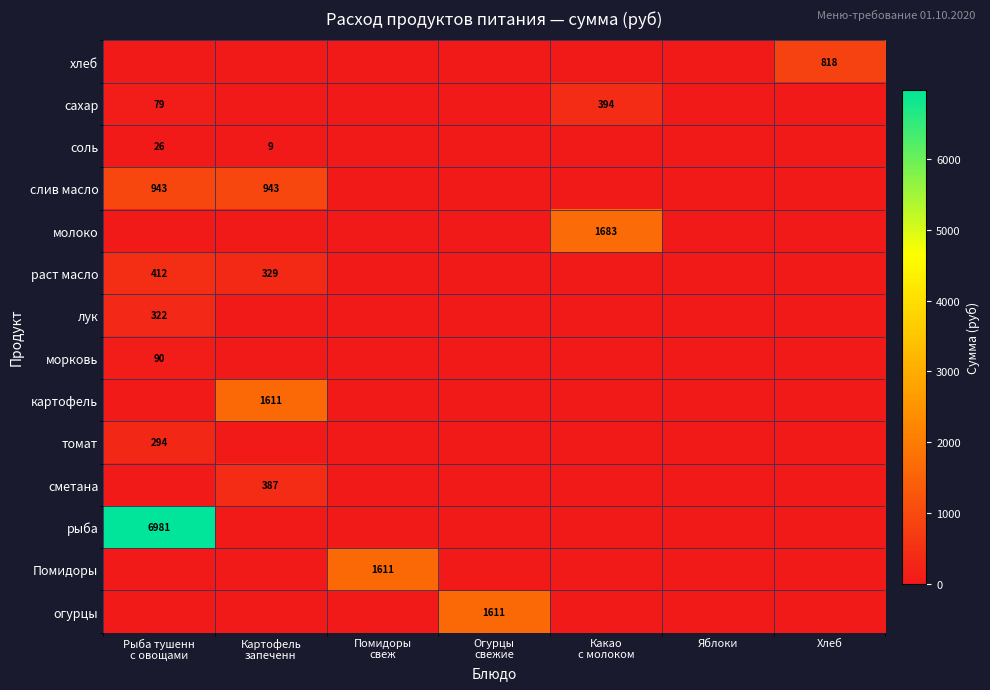

What is the greatest value displayed?

6981.0